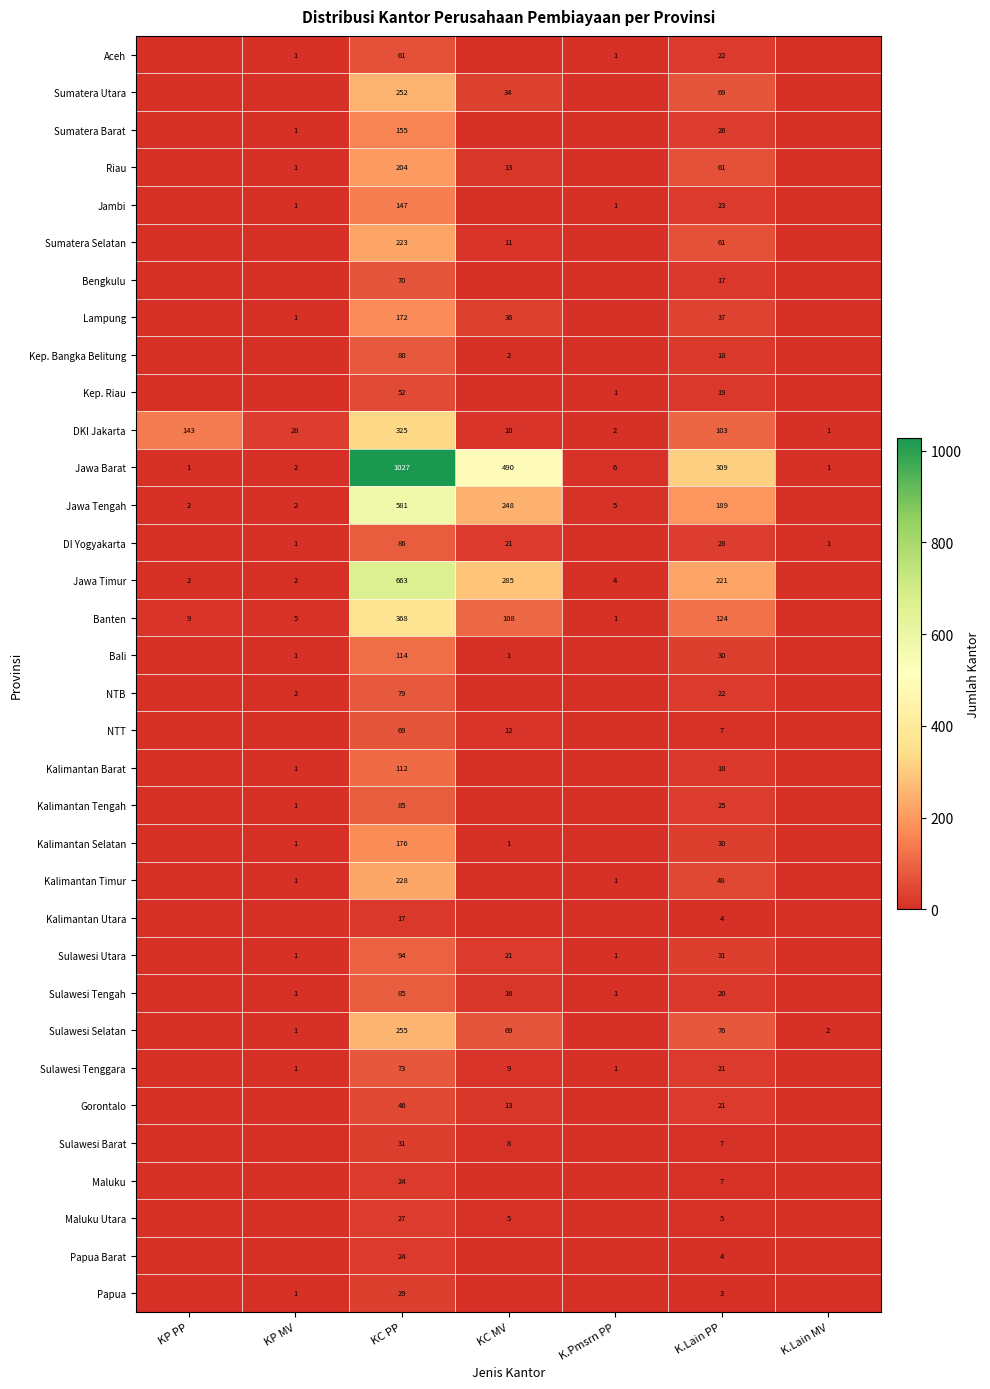

Between K.Lain PP and KC MV, which is larger?

K.Lain PP